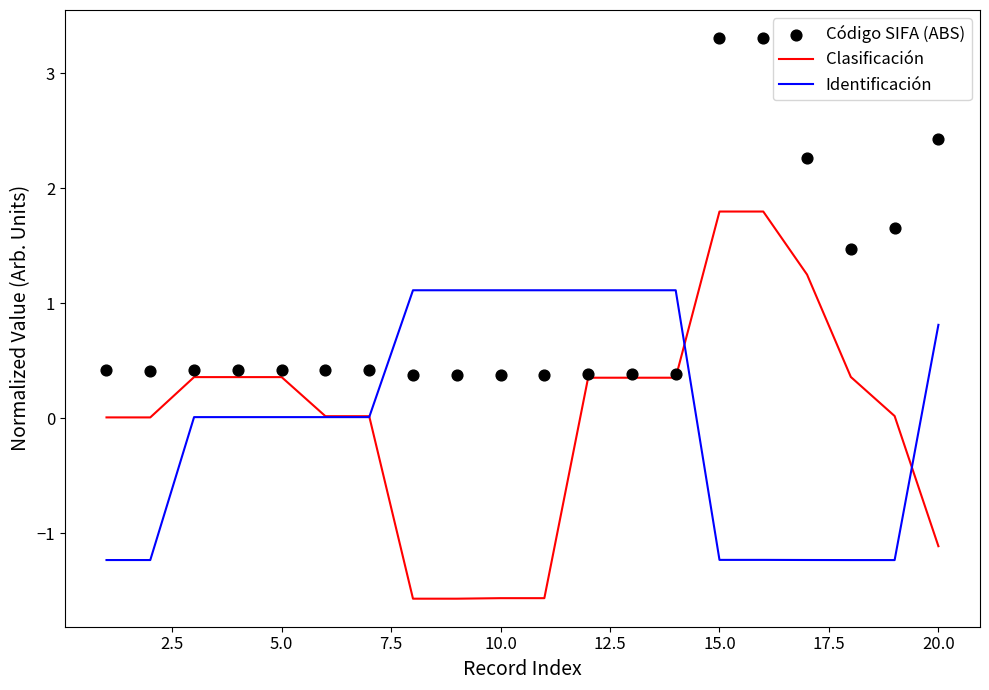

Is it true that Clasificación equals 3.1 at 15.0?

False